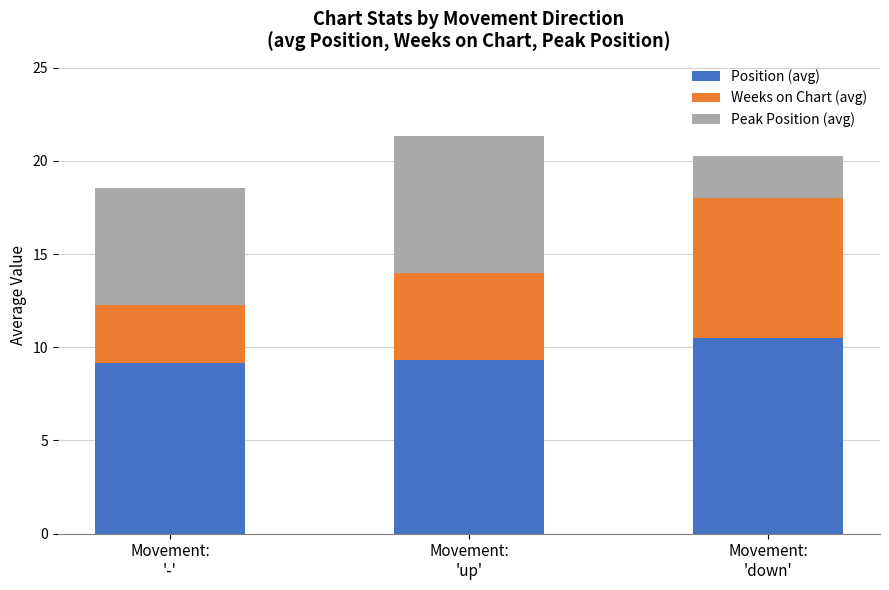

What is the minimum value for Position (avg)?

9.2